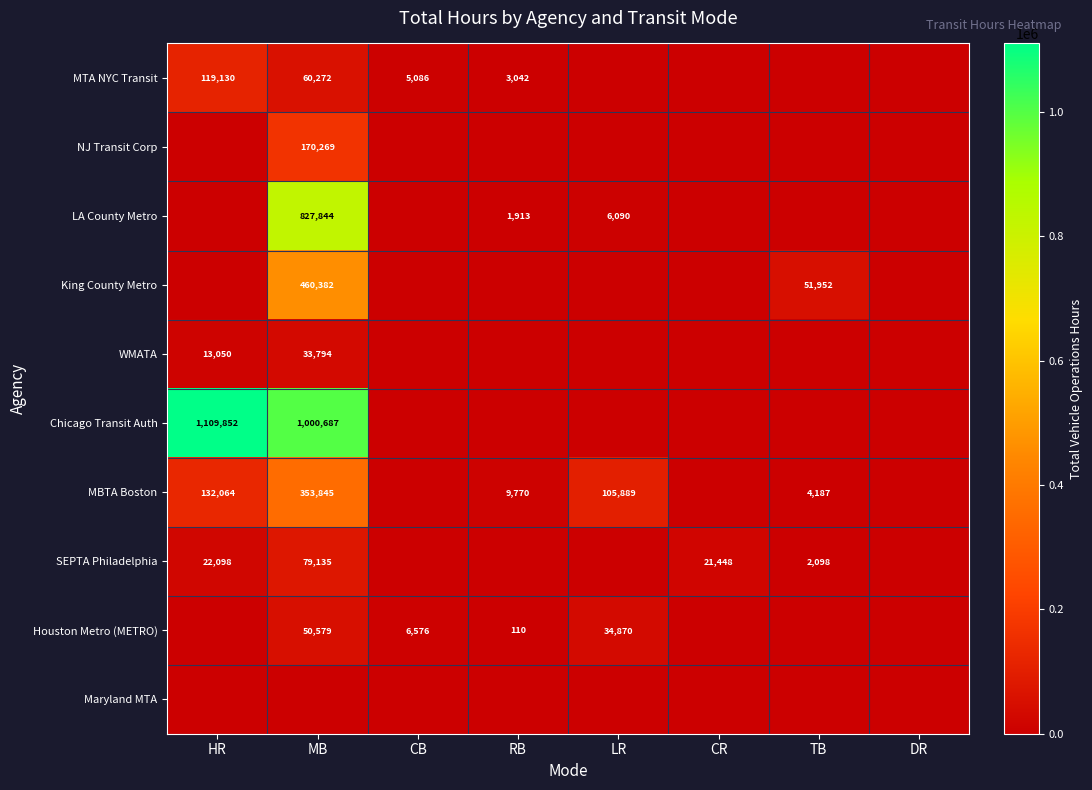

The value of MTA NYC Transit at MB is 60272. True or false?

True